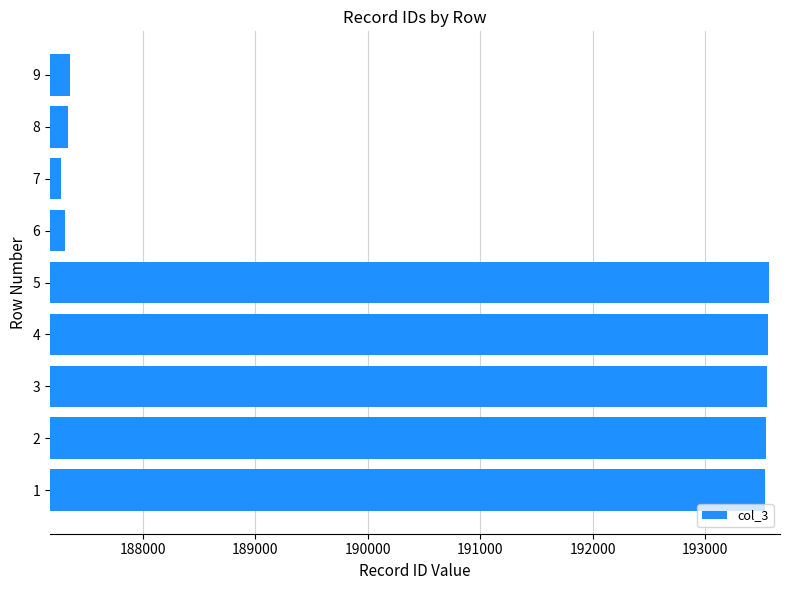

What is the ratio of the value at 8 to the value at 3?

1.0